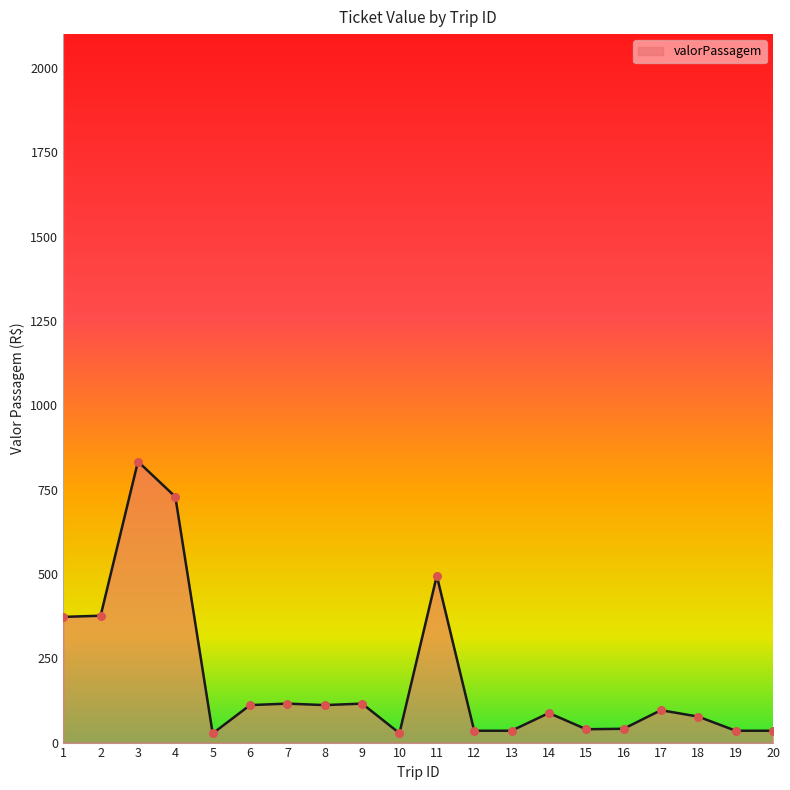

What is the change in value from 13 to 14?

+52.5